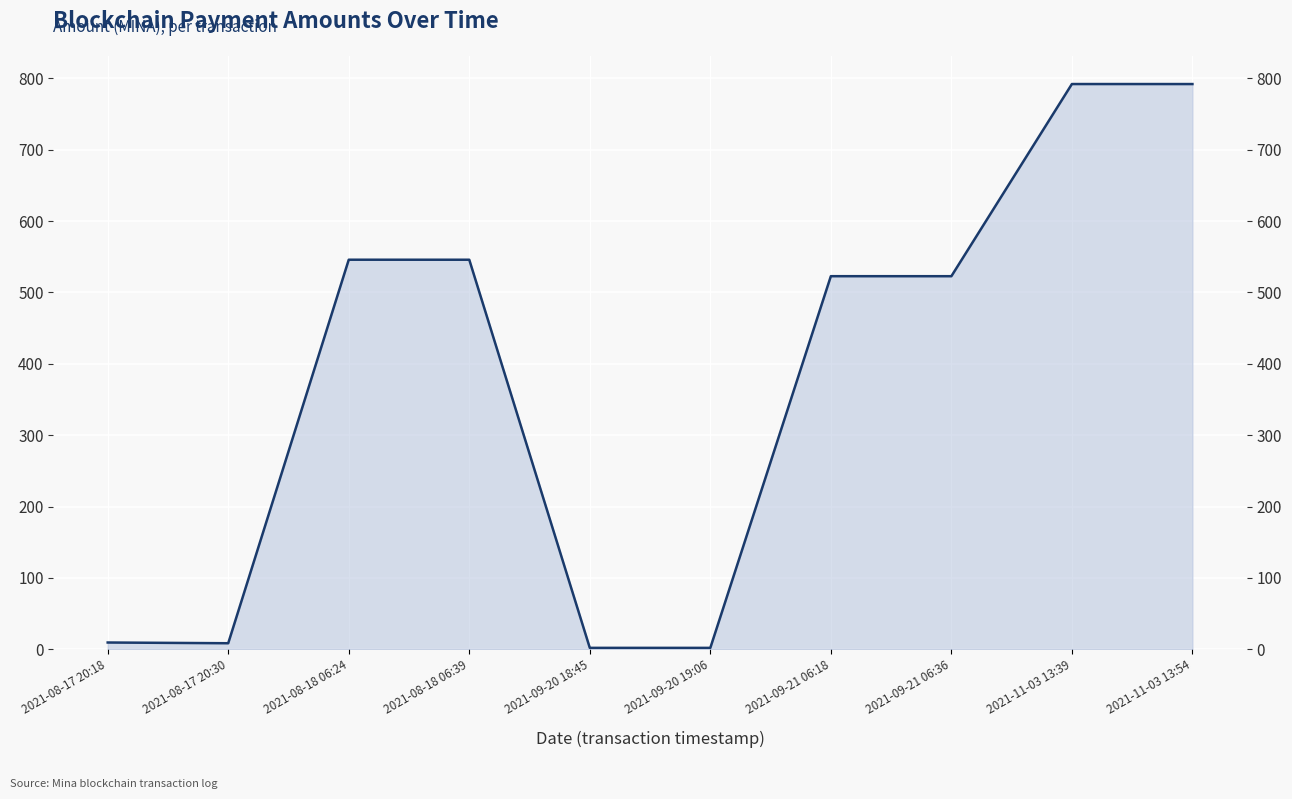

What position from the left is 2021-11-03 13:54?

10